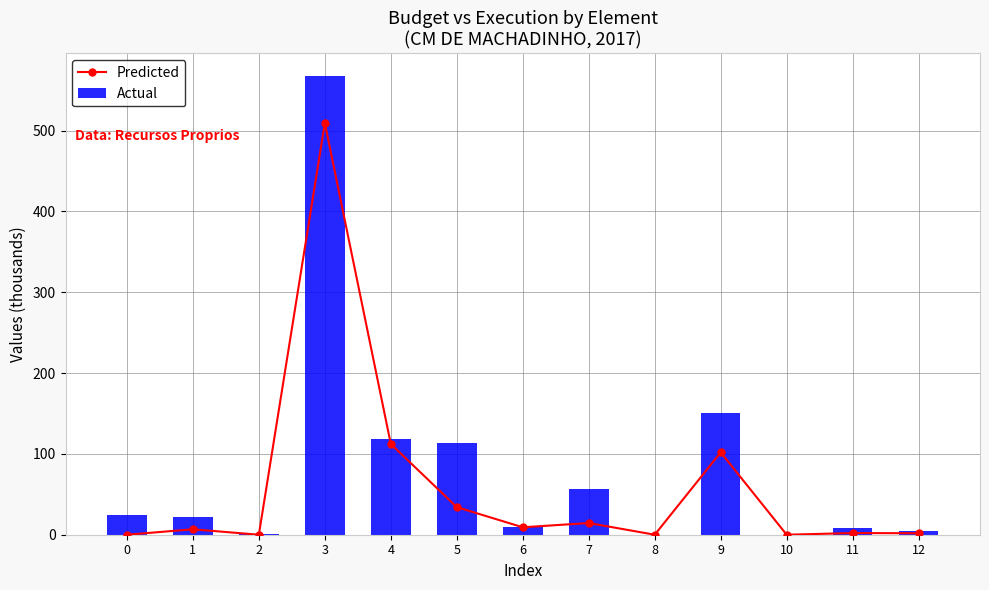

True or false: Actual has a value of 5.0 at 12.

True